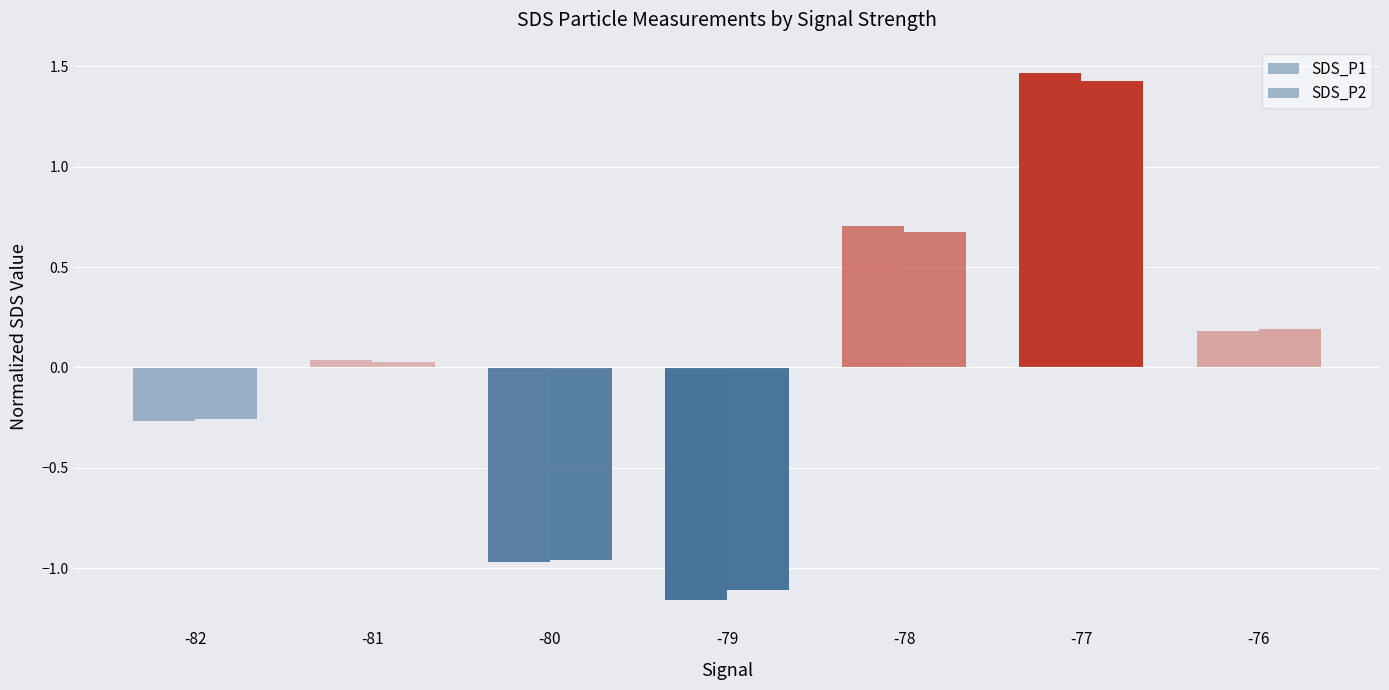

Reading right to left, extract all data points from this chart.

SDS_P1: -76=0.2	-77=1.5	-78=0.7	-79=-1.2	-80=-1.0	-81=0.0	-82=-0.3
SDS_P2: -76=0.2	-77=1.4	-78=0.7	-79=-1.1	-80=-1.0	-81=0.0	-82=-0.3